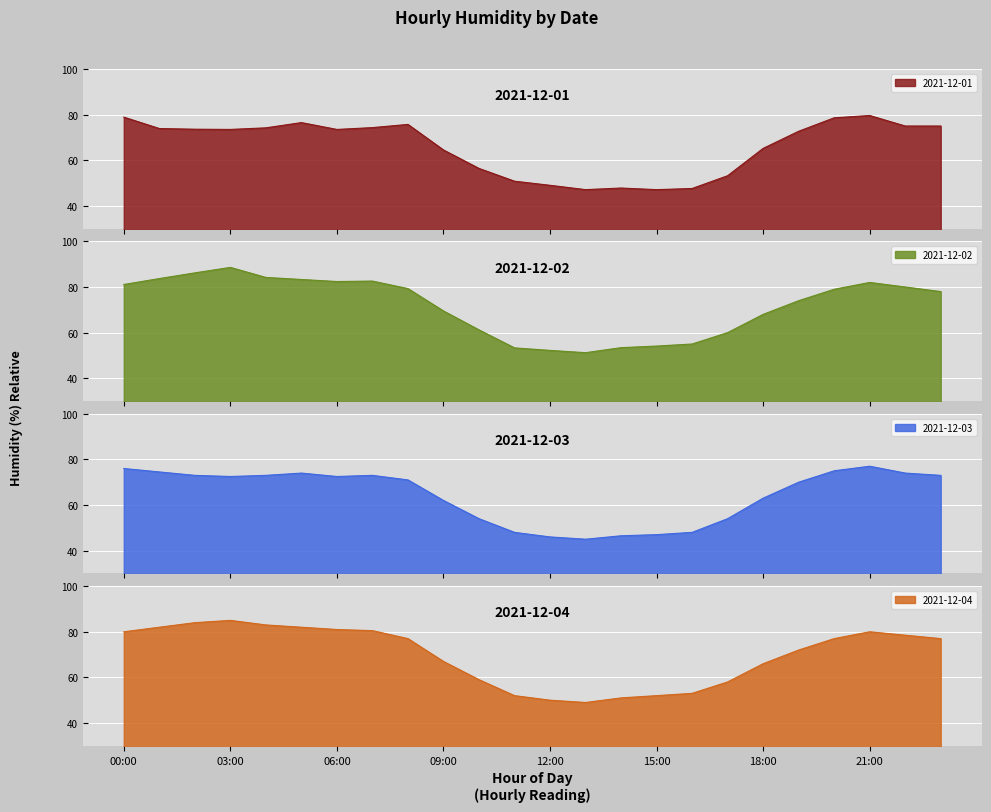

Reading left to right, extract all data points from this chart.

2021-12-01: 00:00=78.9	01:00=73.9	02:00=73.6	03:00=73.5	04:00=74.2	05:00=76.5	06:00=73.5	07:00=74.3	08:00=75.7	09:00=64.5	10:00=56.4	11:00=50.8	12:00=49.0	13:00=47.1	14:00=47.8	15:00=47.1	16:00=47.6	17:00=53.2	18:00=65.2	19:00=72.7	20:00=78.6	21:00=79.6	22:00=75.0	23:00=75.0
2021-12-02: 00:00=81.1	01:00=83.7	02:00=86.2	03:00=88.6	04:00=84.2	05:00=83.3	06:00=82.4	07:00=82.6	08:00=79.3	09:00=69.5	10:00=61.2	11:00=53.3	12:00=52.2	13:00=51.2	14:00=53.4	15:00=54.1	16:00=55.0	17:00=60.0	18:00=68.0	19:00=74.0	20:00=79.0	21:00=82.0	22:00=80.0	23:00=78.0
2021-12-03: 00:00=76.0	01:00=74.5	02:00=73.0	03:00=72.5	04:00=73.0	05:00=74.0	06:00=72.5	07:00=73.0	08:00=71.0	09:00=62.0	10:00=54.0	11:00=48.0	12:00=46.0	13:00=45.0	14:00=46.5	15:00=47.0	16:00=48.0	17:00=54.0	18:00=63.0	19:00=70.0	20:00=75.0	21:00=77.0	22:00=74.0	23:00=73.0
2021-12-04: 00:00=80.0	01:00=82.0	02:00=84.0	03:00=85.0	04:00=83.0	05:00=82.0	06:00=81.0	07:00=80.5	08:00=77.0	09:00=67.0	10:00=59.0	11:00=52.0	12:00=50.0	13:00=49.0	14:00=51.0	15:00=52.0	16:00=53.0	17:00=58.0	18:00=66.0	19:00=72.0	20:00=77.0	21:00=80.0	22:00=78.5	23:00=77.0